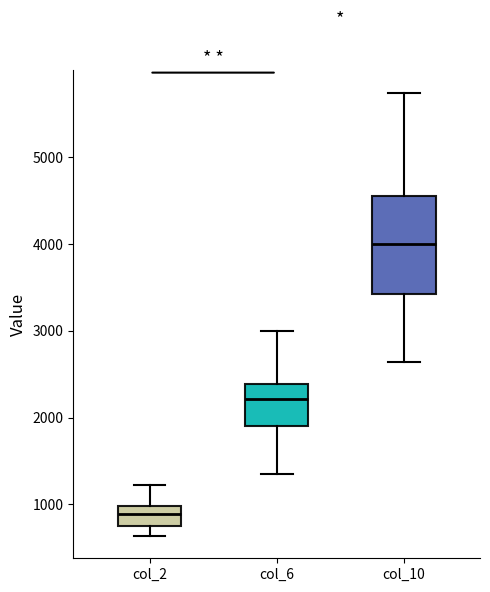

Where does the median line of the box for col_6 sit on the y-axis? The values are not printed on the chart, so give them approximately, as read against the axis.

2200